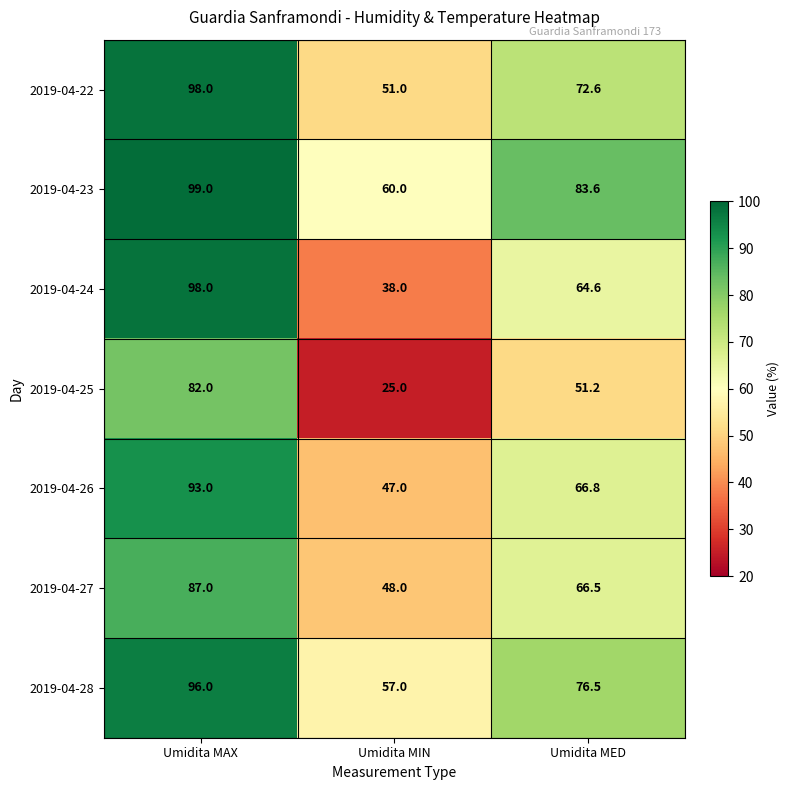

What is the approximate value of 2019-04-23 at Umidita MAX?

99.0